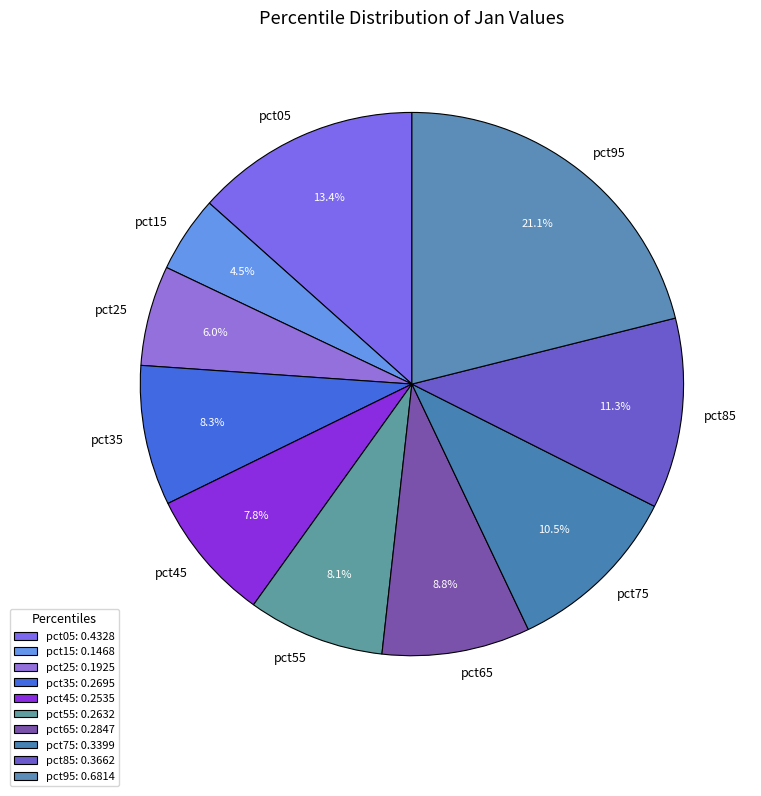

Does pct45 account for over 50% of the chart?

No